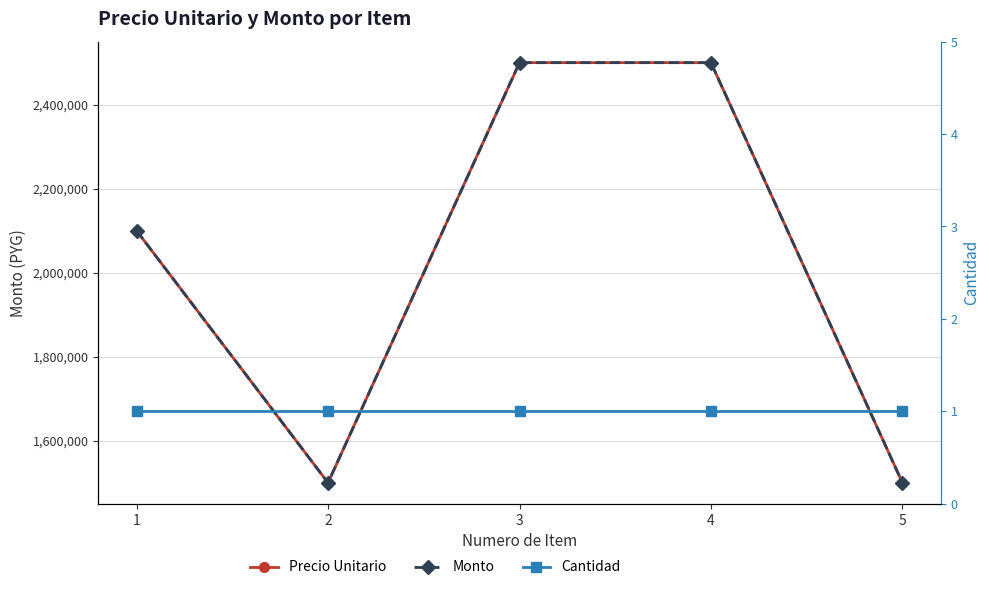

Where does the Precio Unitario series first go above 2100000?

3